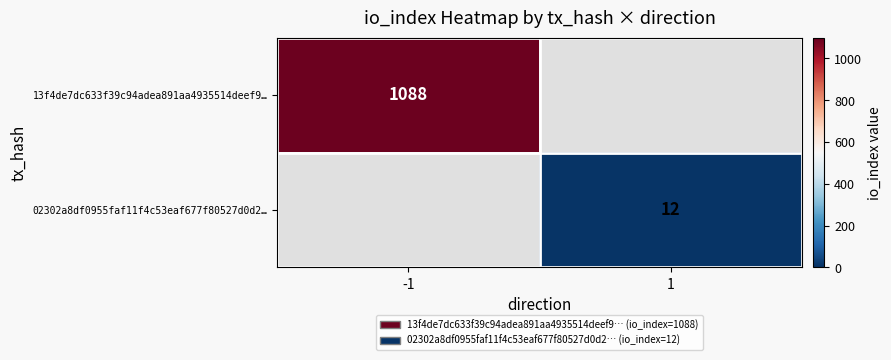

At which category does the chart reach its minimum across all series?

1